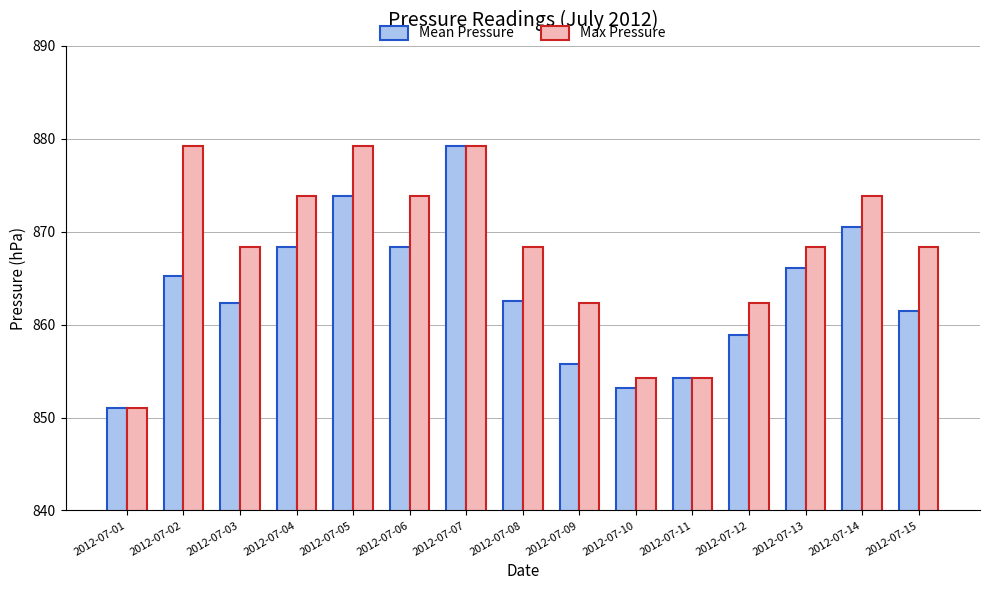

At how many categories does at least one series exceed 857?

12